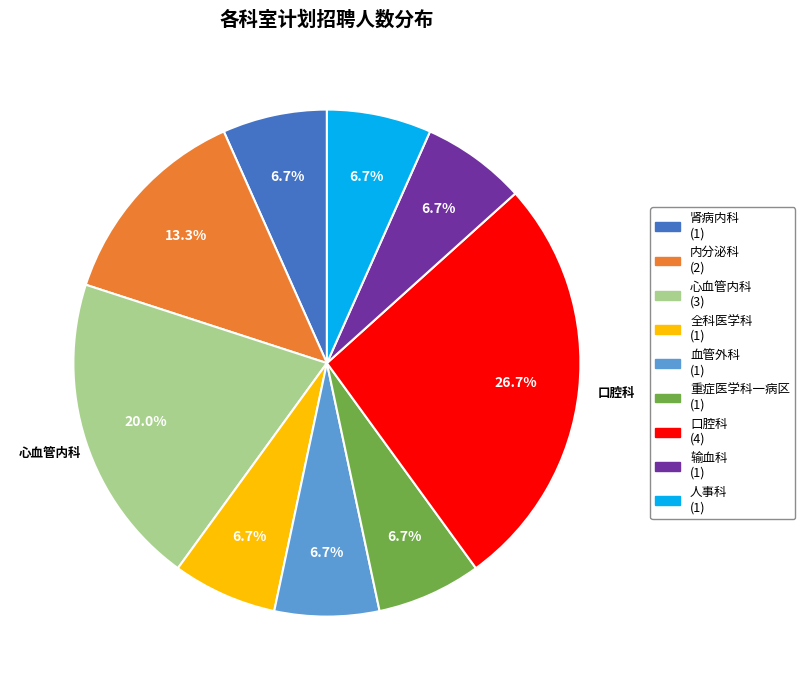

True or false: 人事科 accounts for 15% of the total.

False